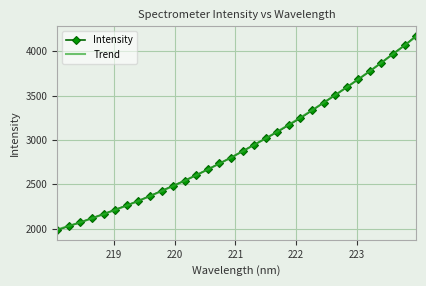

What is the minimum value shown in the chart?

1983.4